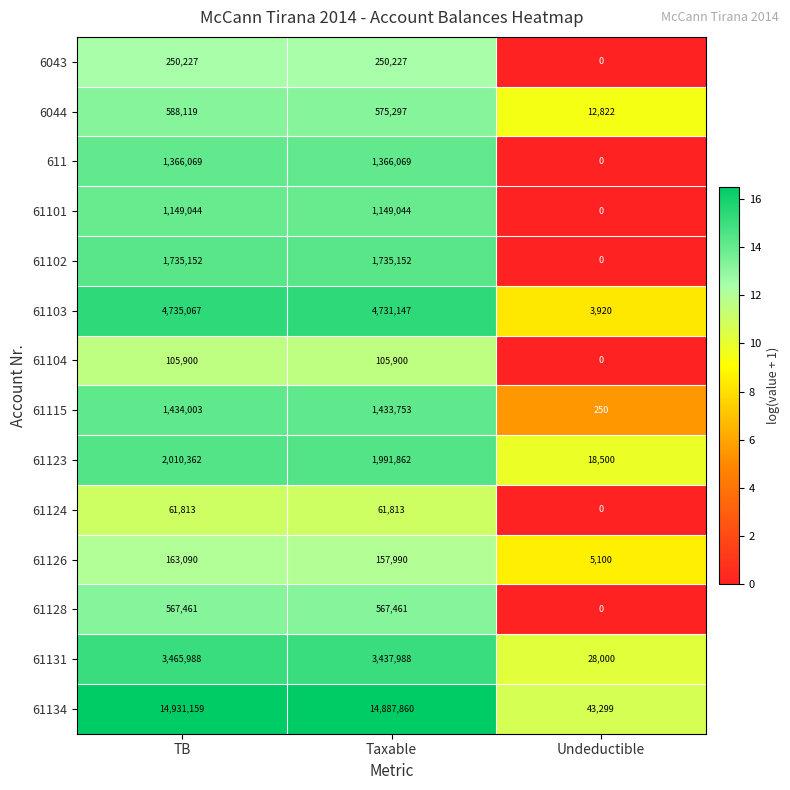

At which category is the sum across all series the highest?

TB